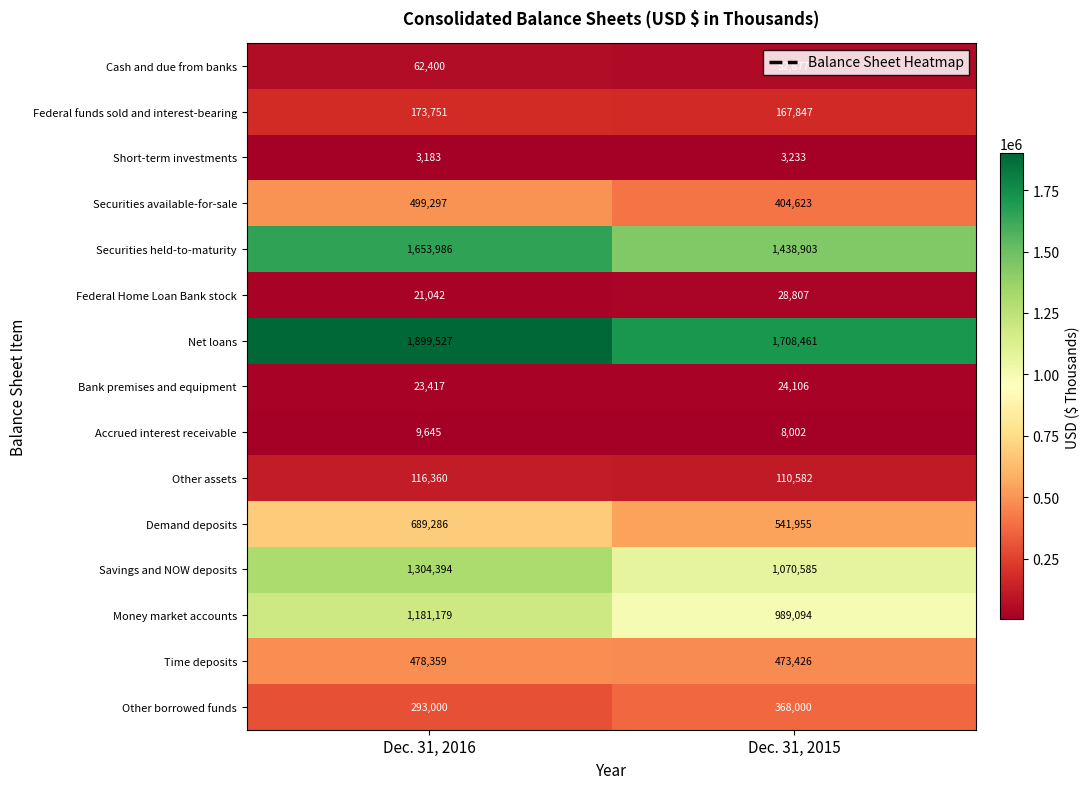

Which series has the largest total across all categories?

Net loans